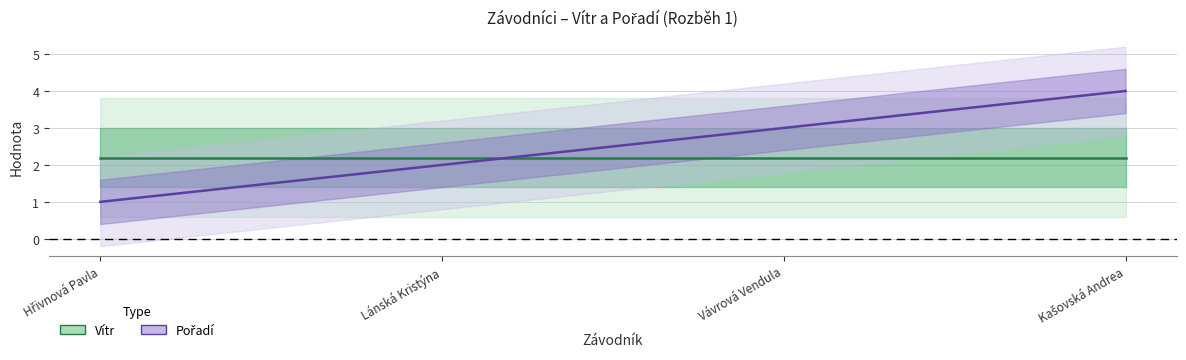

What is the label of the 4th point from the right?

Hřivnová Pavla